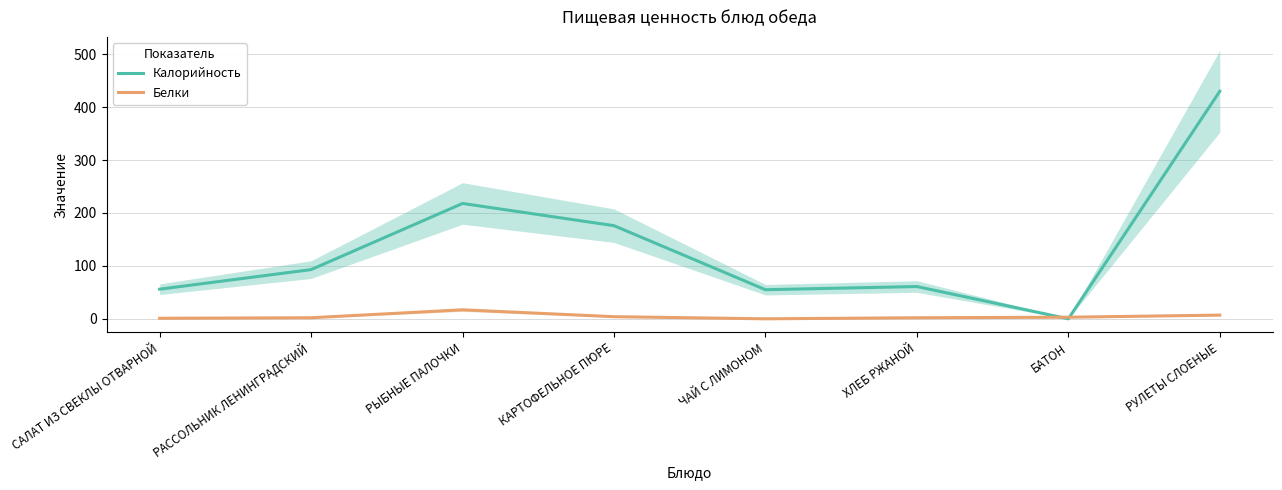

Is the value of Белки at РЫБНЫЕ ПАЛОЧКИ greater than the value of Калорийность at РАССОЛЬНИК ЛЕНИНГРАДСКИЙ?

No